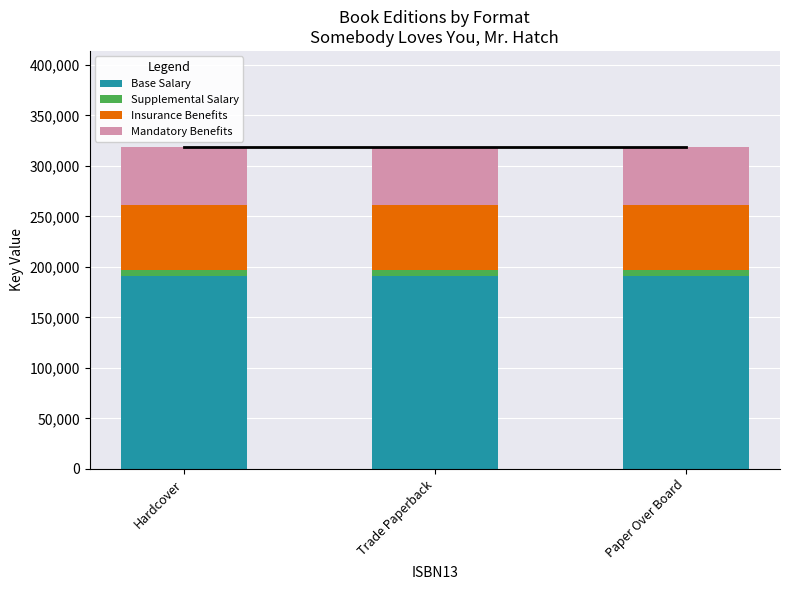

What position from the left is Trade Paperback?

2